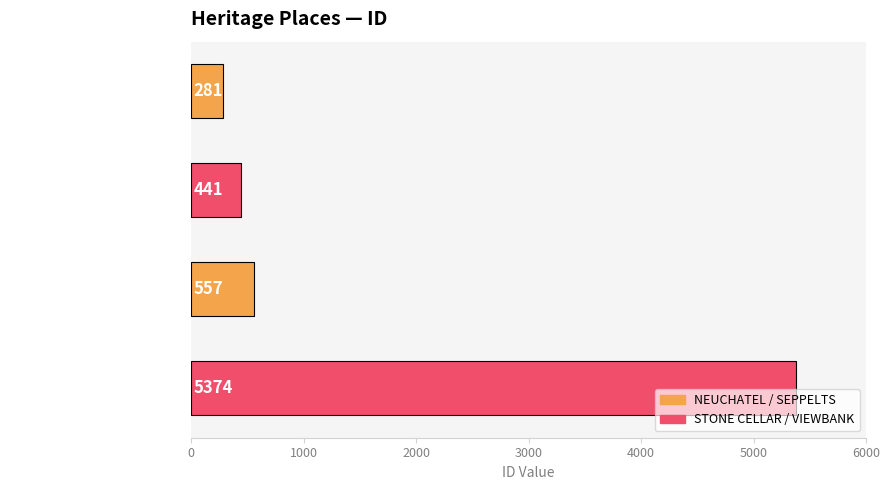

What position from the bottom is NEUCHATEL?

4